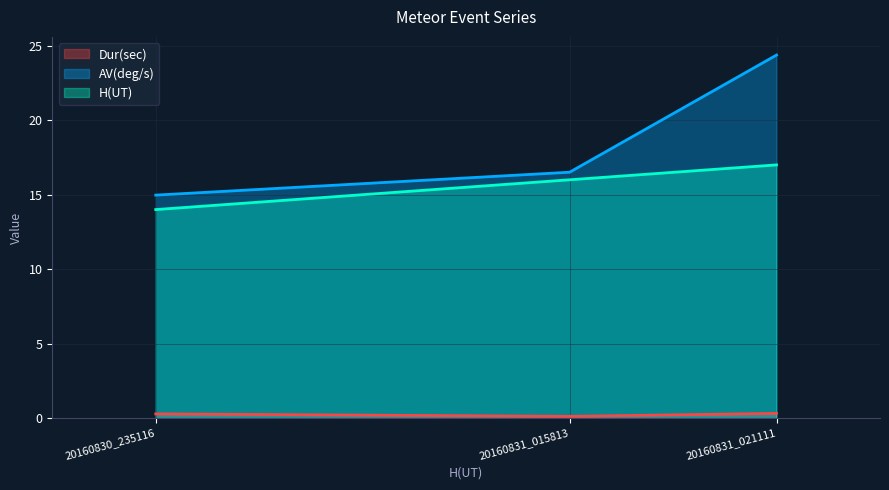

What is the total value across all series at 20160830_235116?

29.3